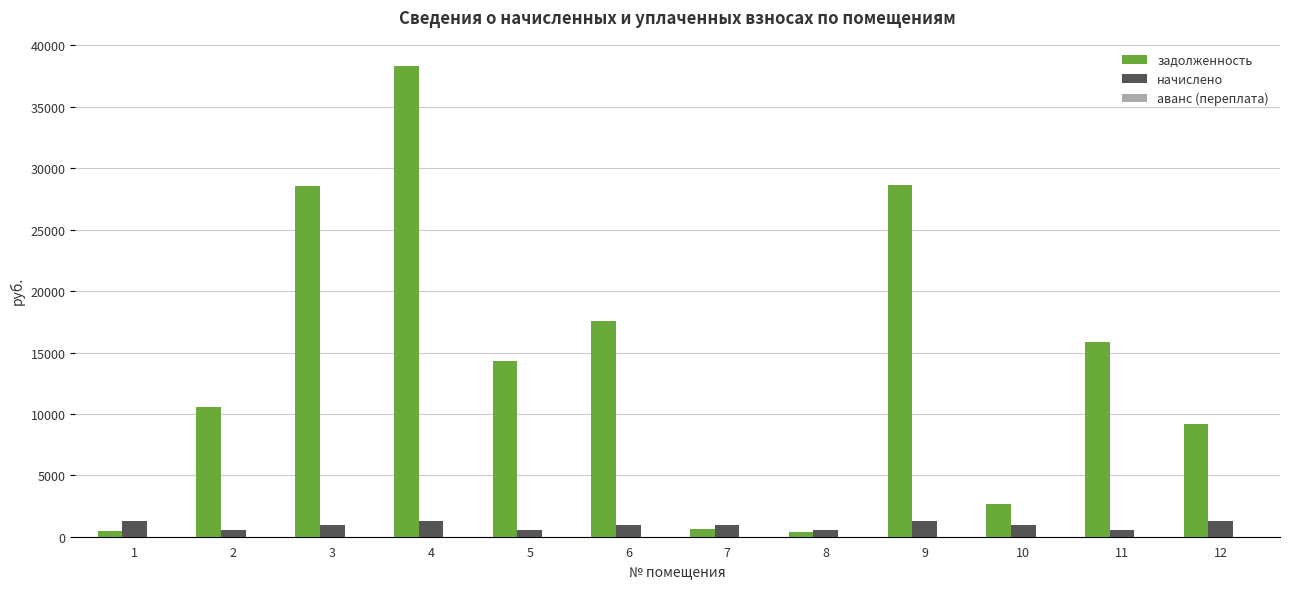

Is it true that задолженность equals 9186.2 at 12?

True